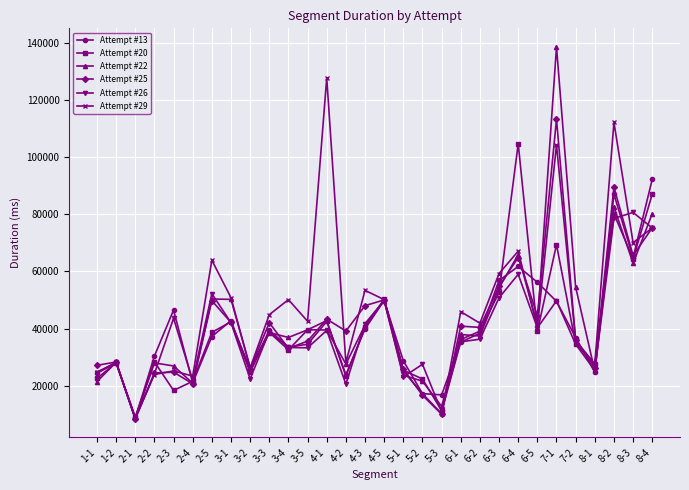

Rank the series by their maximum value, from lowest to highest.

Attempt #26, Attempt #13, Attempt #20, Attempt #25, Attempt #29, Attempt #22